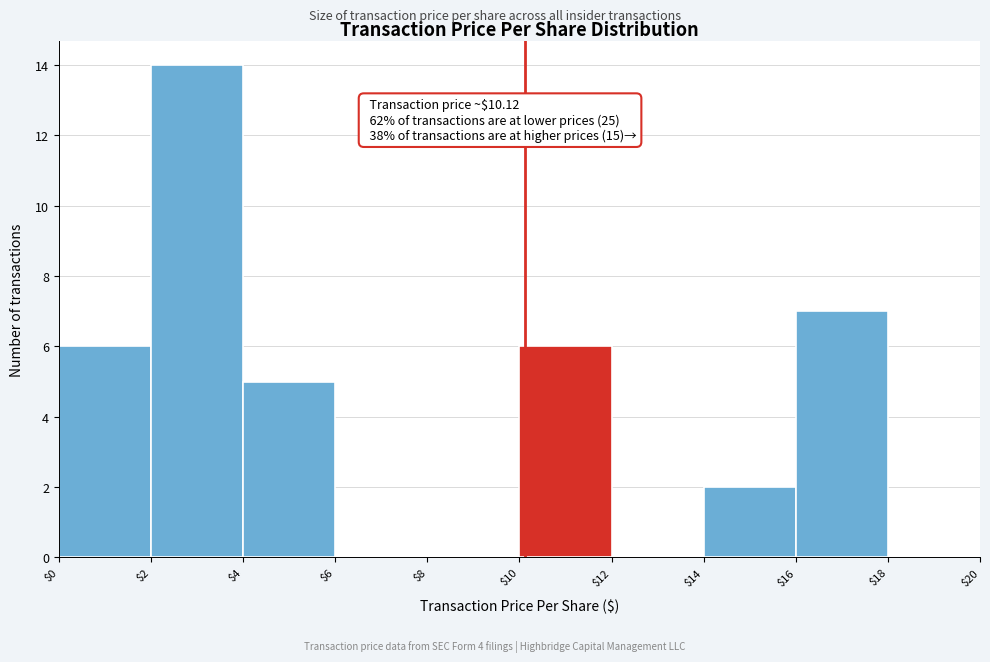

Over which range of the x-axis is the bar tallest?

$2 to $4